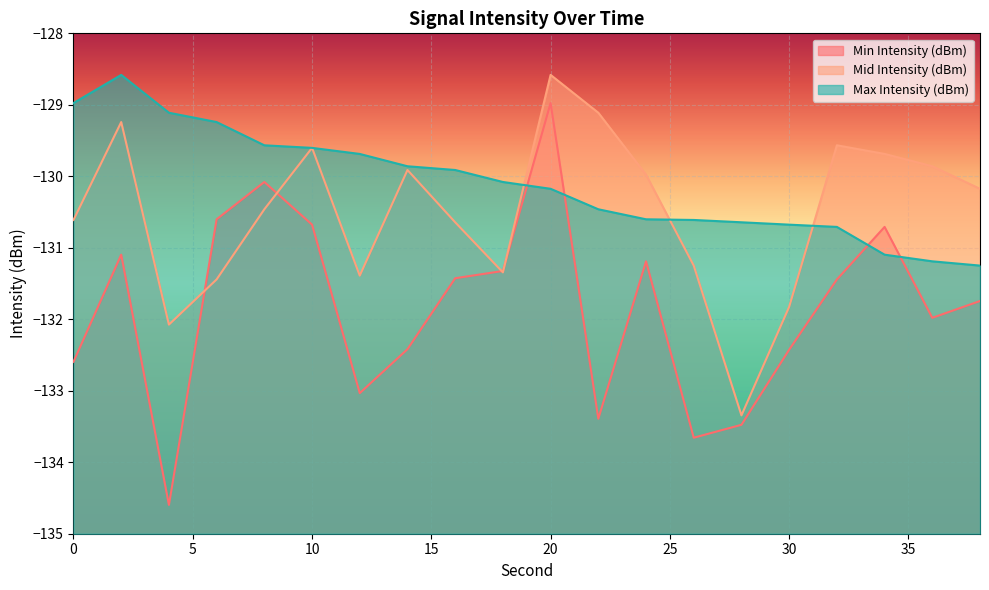

At which category does the chart reach its minimum across all series?

4